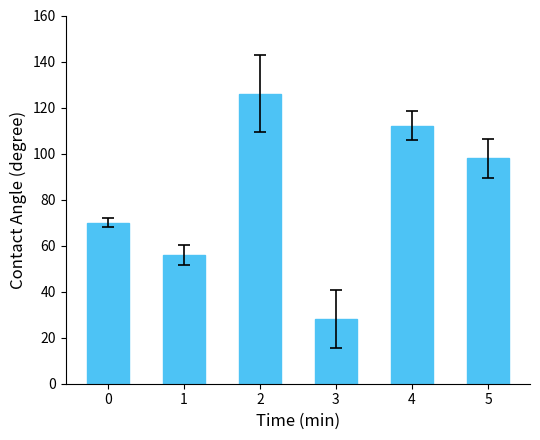

Rank the categories by value from highest to lowest.

2, 4, 5, 0, 1, 3